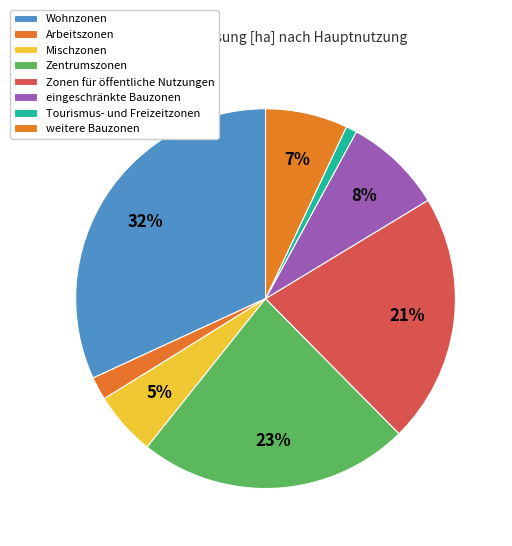

To the nearest percent, what percentage of the pie is Tourismus- und Freizeitzonen?

1%